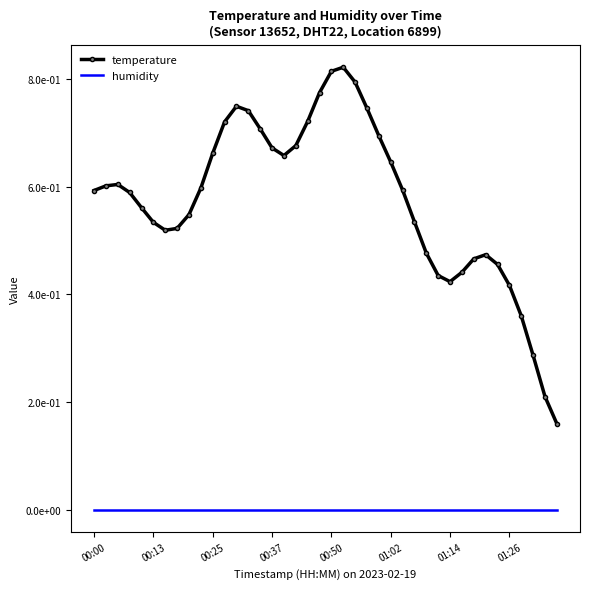

What are all the series names shown in the legend?

temperature, humidity